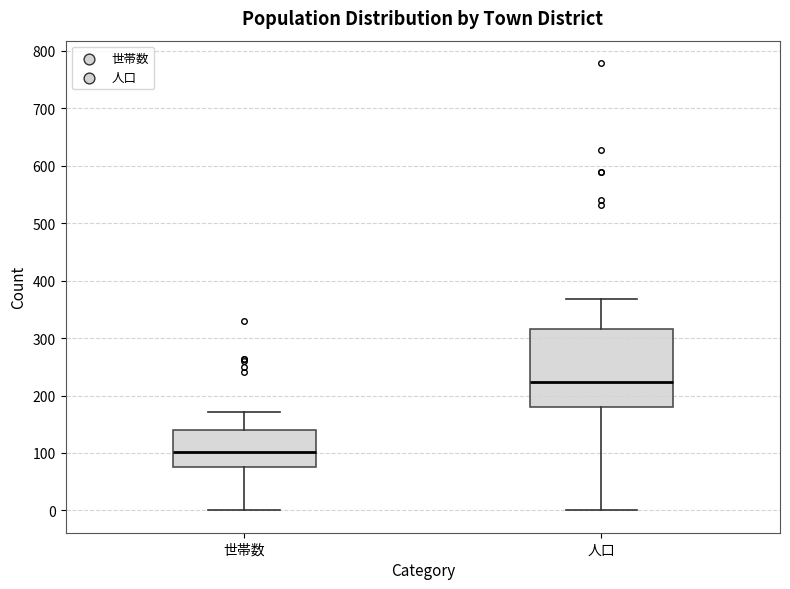

Which box's median line is the highest?

人口